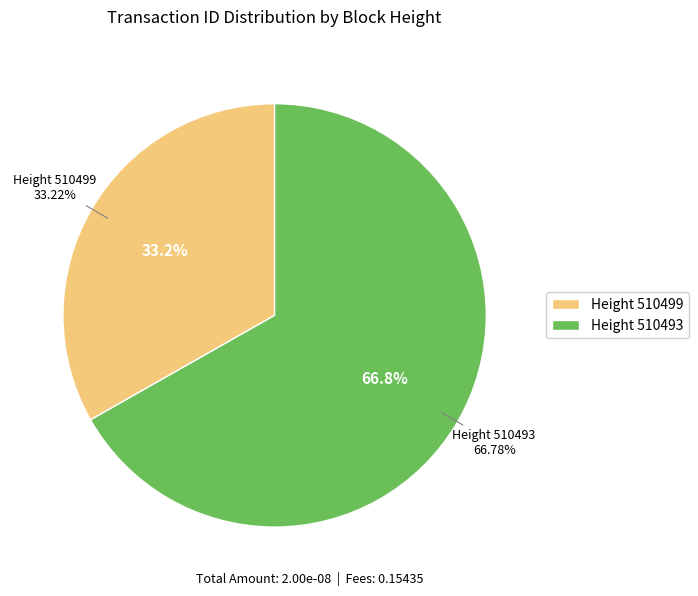

What is the majority slice?

510493